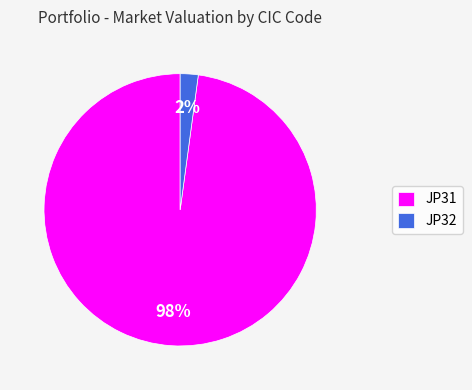

To the nearest percent, what is the difference between the JP32 and JP31 slice percentages?

96%